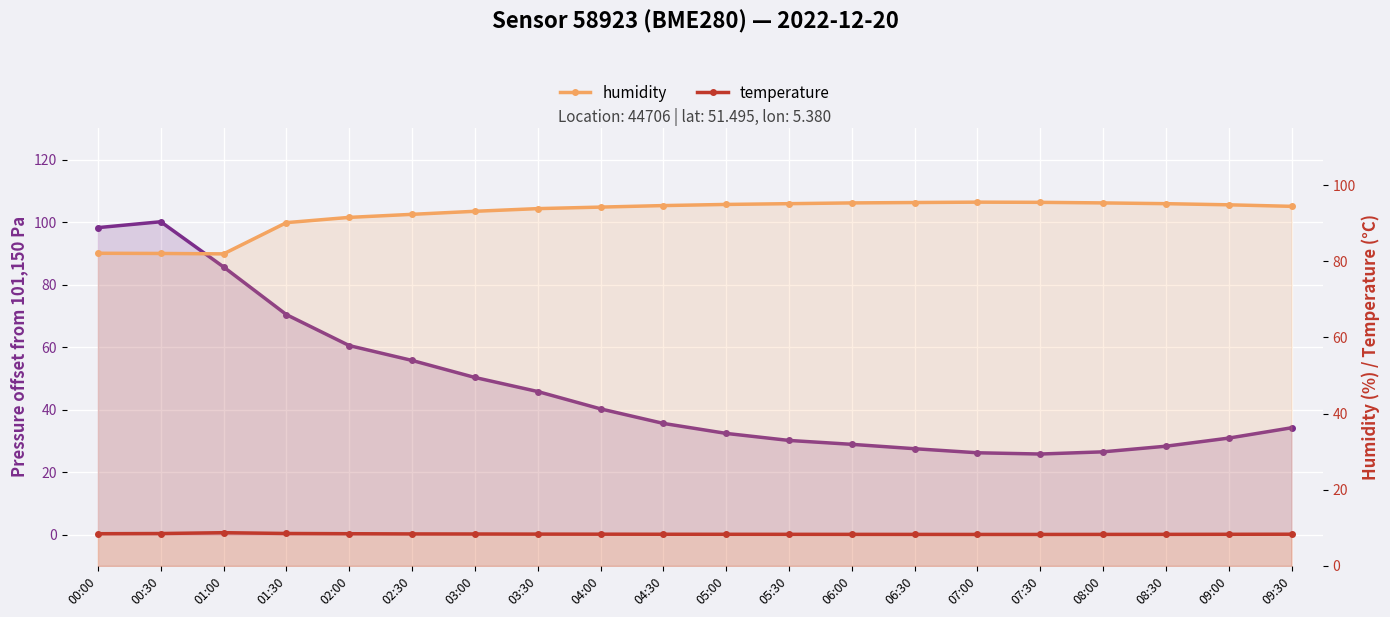

At 08:00, list the series in order from smallest to largest.

temperature, pressure, humidity